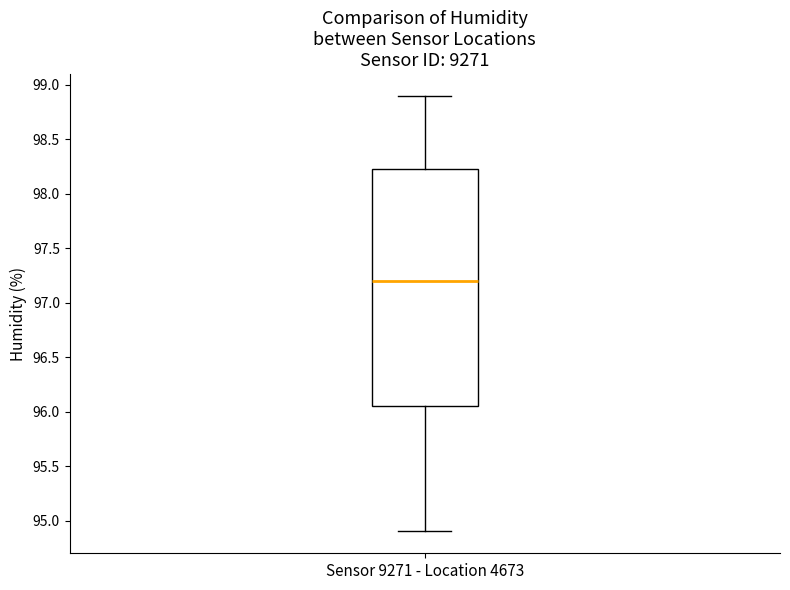

Transcribe this box plot: give where the median line is, the range the box spans, and where the two whiskers end, as read against the y-axis. The values are not printed on the chart, so give them approximately, as read against the axis.

median 97.20, box 96.05 to 98.25, whiskers 94.90 to 98.90